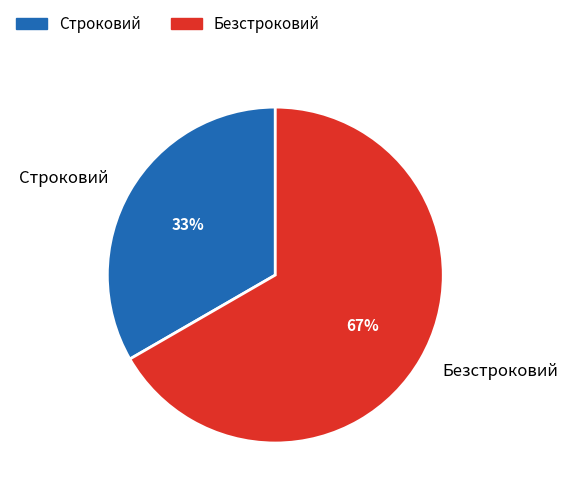

What percentage is the Безстроковий slice, to the nearest percent?

67%